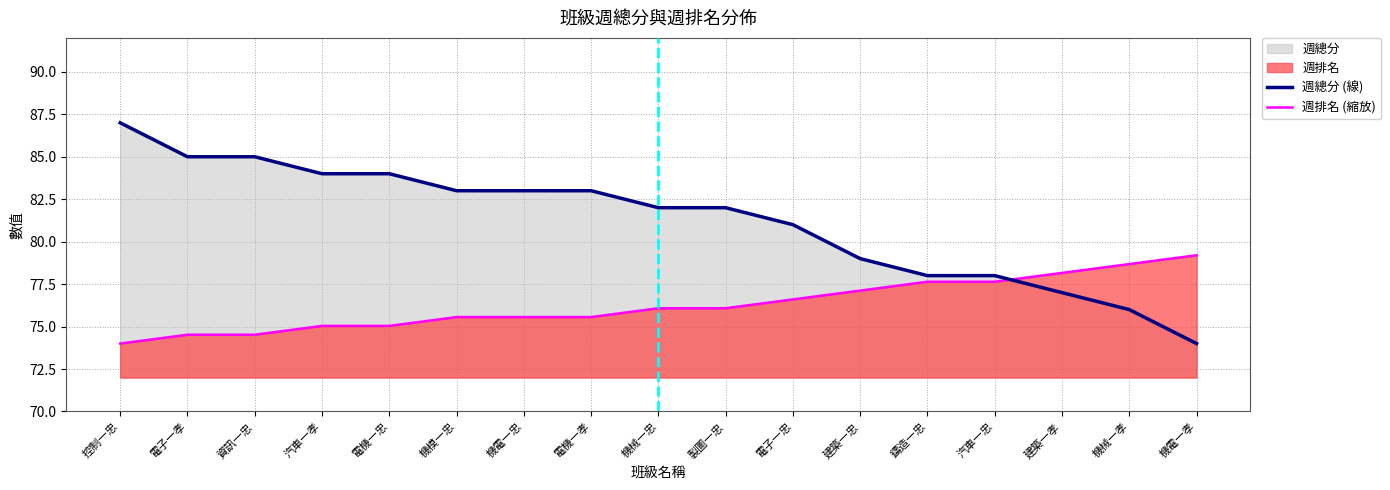

How many lines are shown in the chart?

2